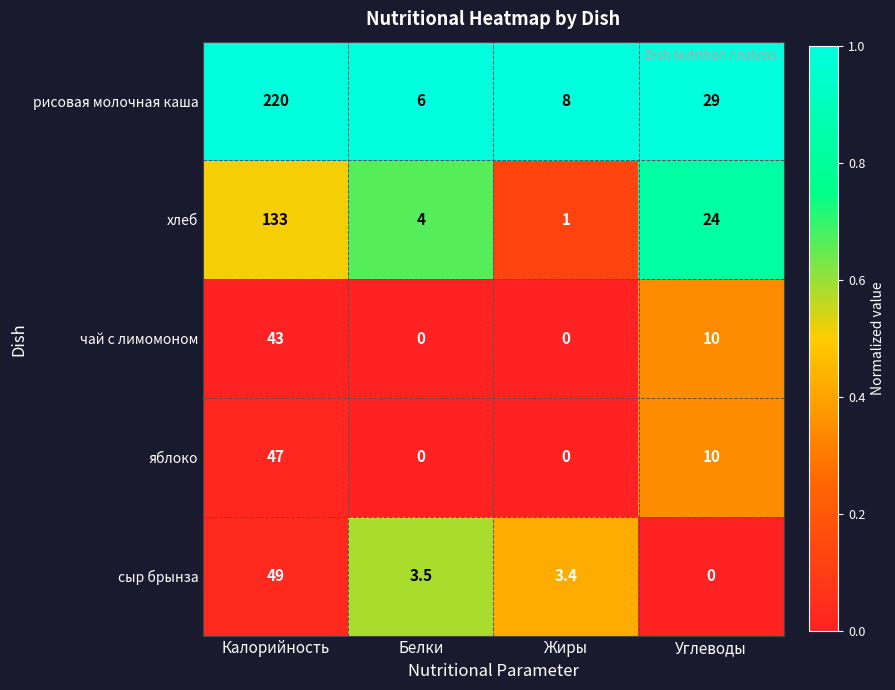

Rank the series by their maximum value, from lowest to highest.

чай с лимомоном, яблоко, сыр брынза, хлеб, рисовая молочная каша